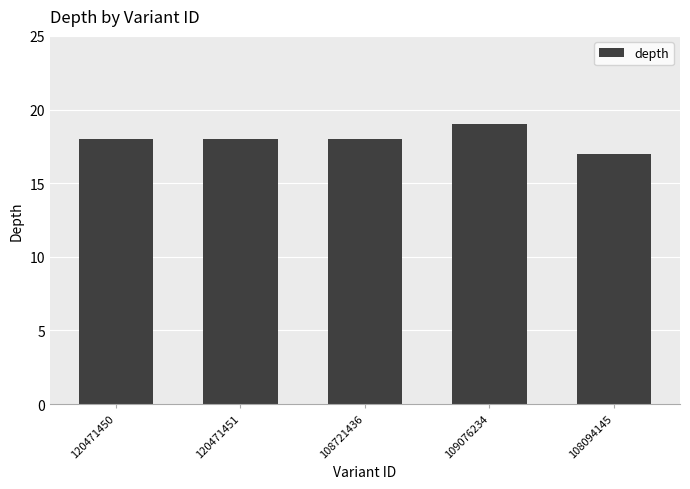

At which category does the chart reach its minimum across all series?

108094145